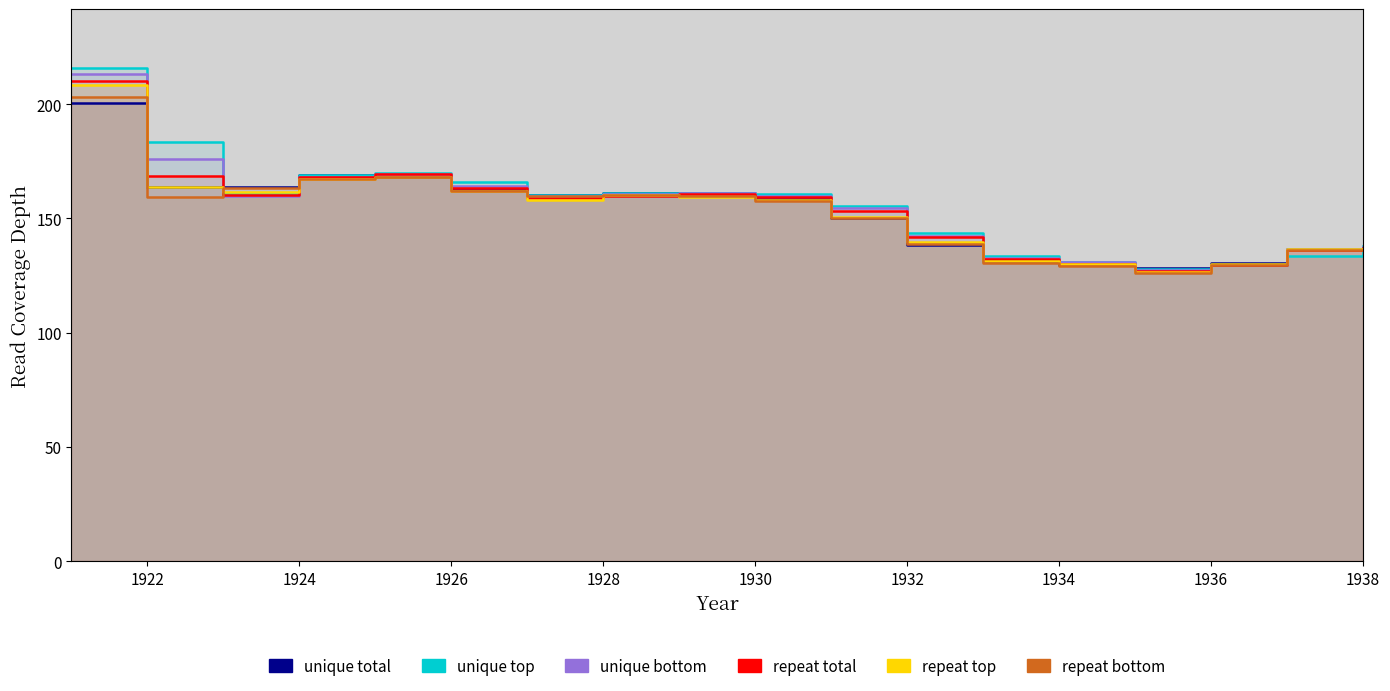

What is the sum of all unique bottom values?

2783.5